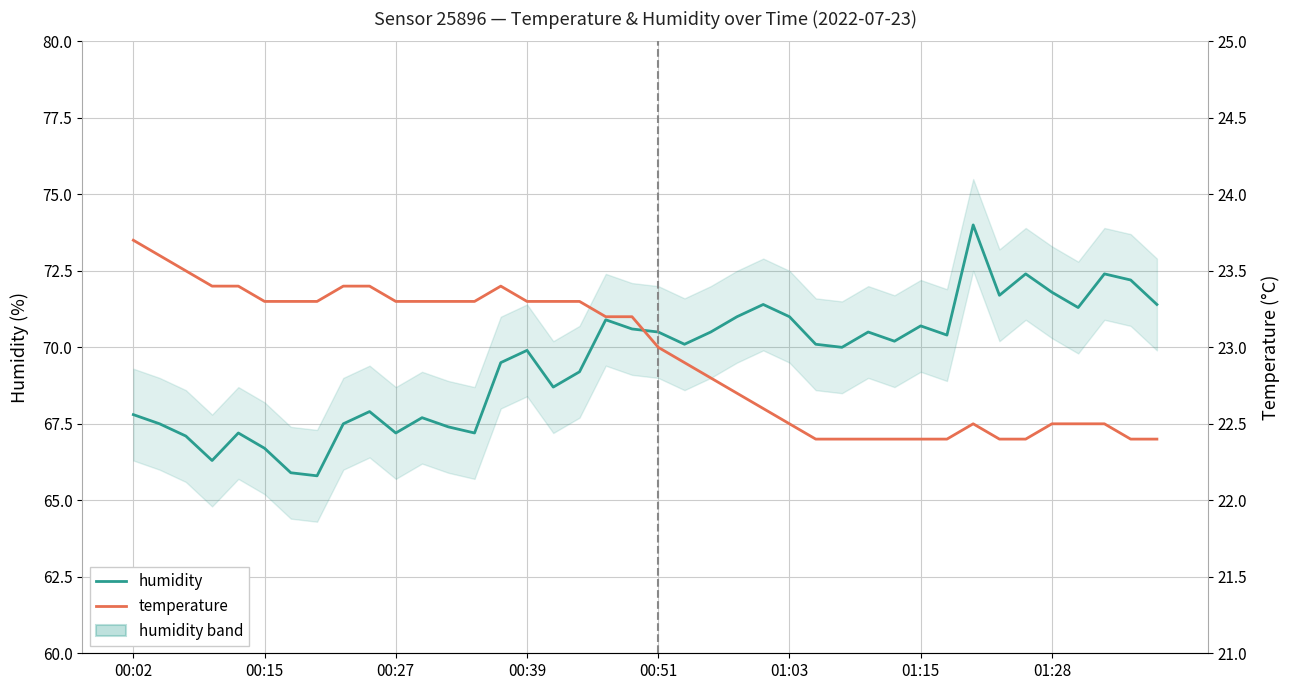

Reading right to left, extract all data points from this chart.

humidity: 71.4	72.2	72.4	71.3	71.8	72.4	71.7	74.0	70.4	70.7	70.2	70.5	70.0	70.1	71.0	71.4	71.0	70.5	70.1	70.5	70.6	70.9	69.2	68.7	69.9	69.5	67.2	67.4	67.7	67.2	67.9	67.5	65.8	65.9	66.7	67.2	66.3	67.1	67.5	67.8
temperature: 22.4	22.4	22.5	22.5	22.5	22.4	22.4	22.5	22.4	22.4	22.4	22.4	22.4	22.4	22.5	22.6	22.7	22.8	22.9	23.0	23.2	23.2	23.3	23.3	23.3	23.4	23.3	23.3	23.3	23.3	23.4	23.4	23.3	23.3	23.3	23.4	23.4	23.5	23.6	23.7